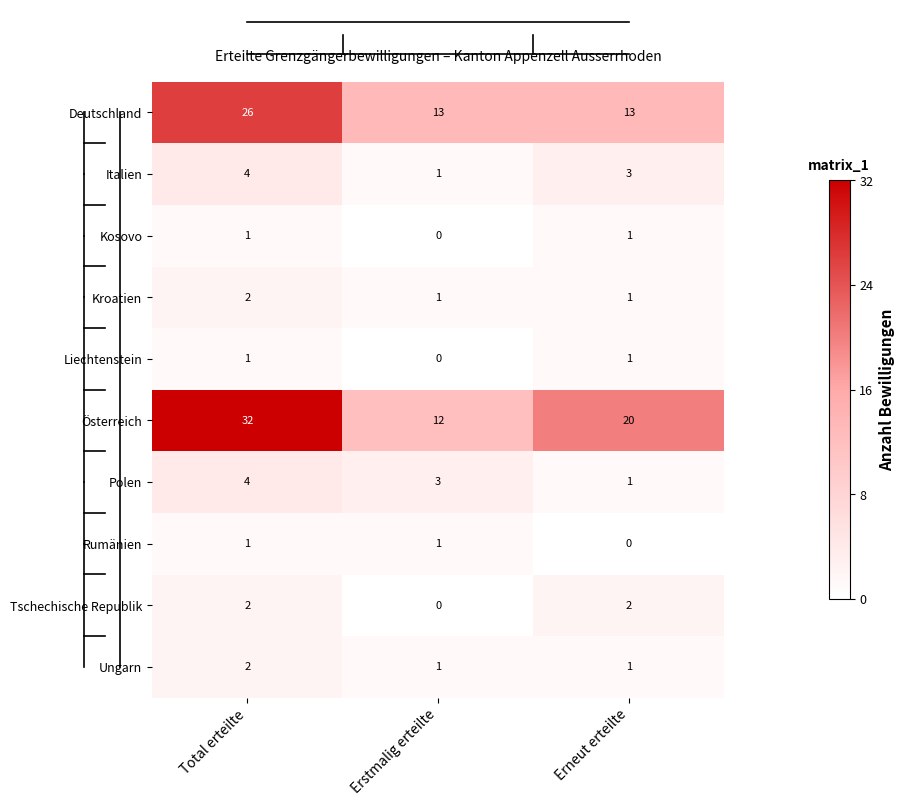

Is it true that Ungarn equals 1 at Total erteilte?

False